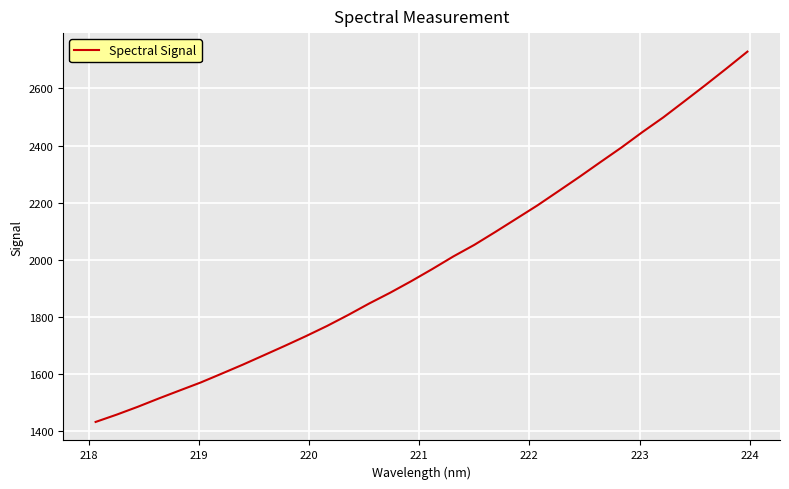

What is the average value?

1993.4